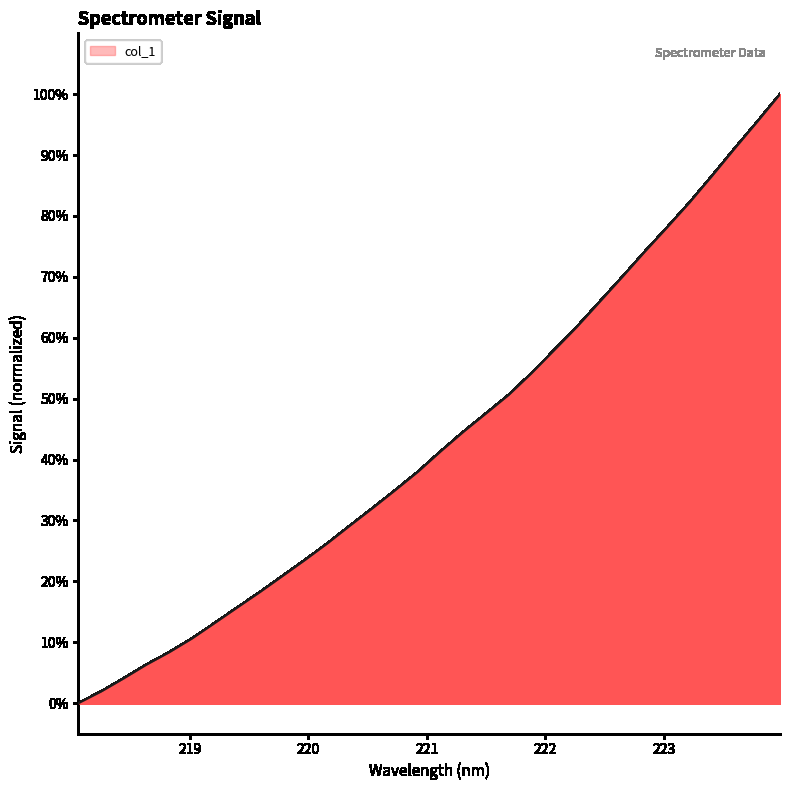

What is the maximum value shown in the chart?

100.0